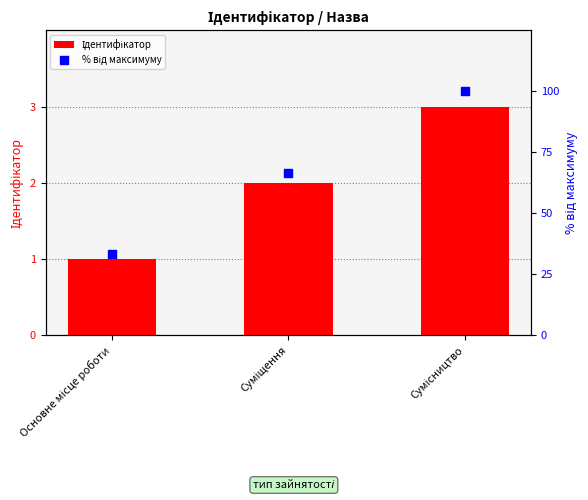

Which series has the largest Y range (max minus min)?

% від максимуму